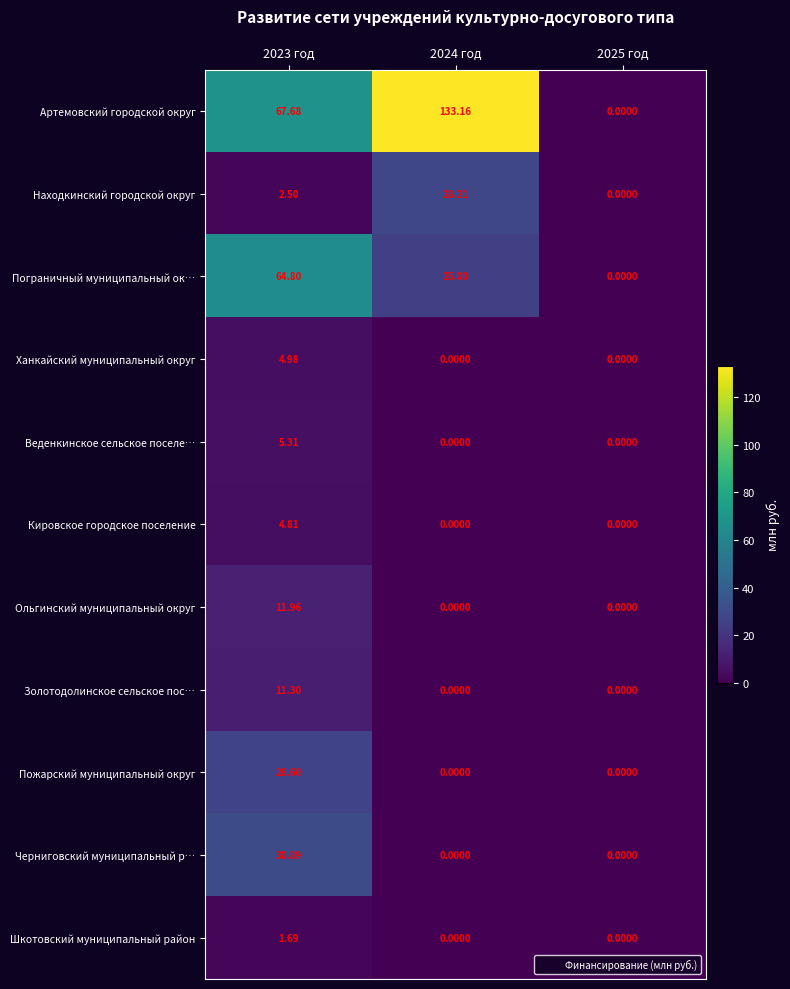

List the series in order of their peak value, lowest first.

Шкотовский муниципальный район, Кировское городское поселение, Ханкайский муниципальный округ, Веденкинское сельское поселе…, Золотодолинское сельское пос…, Ольгинский муниципальный округ, Пожарский муниципальный округ, Находкинский городской округ, Черниговский муниципальный р…, Пограничный муниципальный ок…, Артемовский городской округ